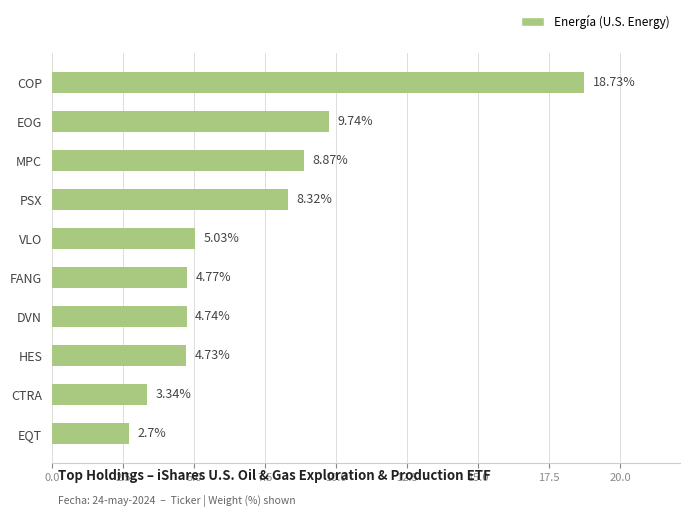

Rank the categories by value from lowest to highest.

EQT, CTRA, HES, DVN, FANG, VLO, PSX, MPC, EOG, COP